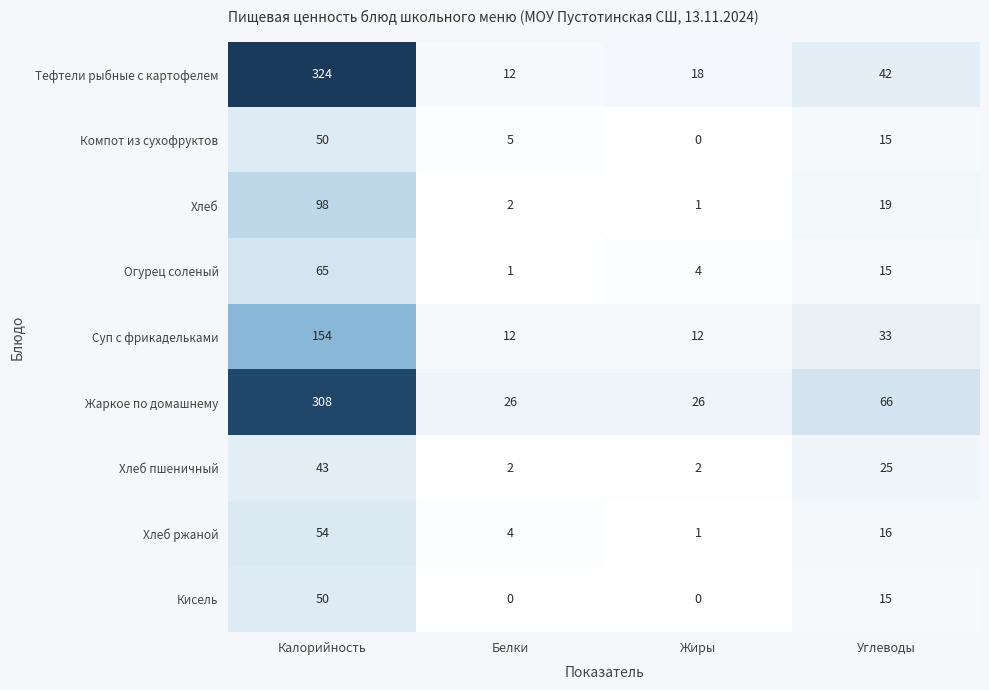

What is the maximum value for Кисель?

50